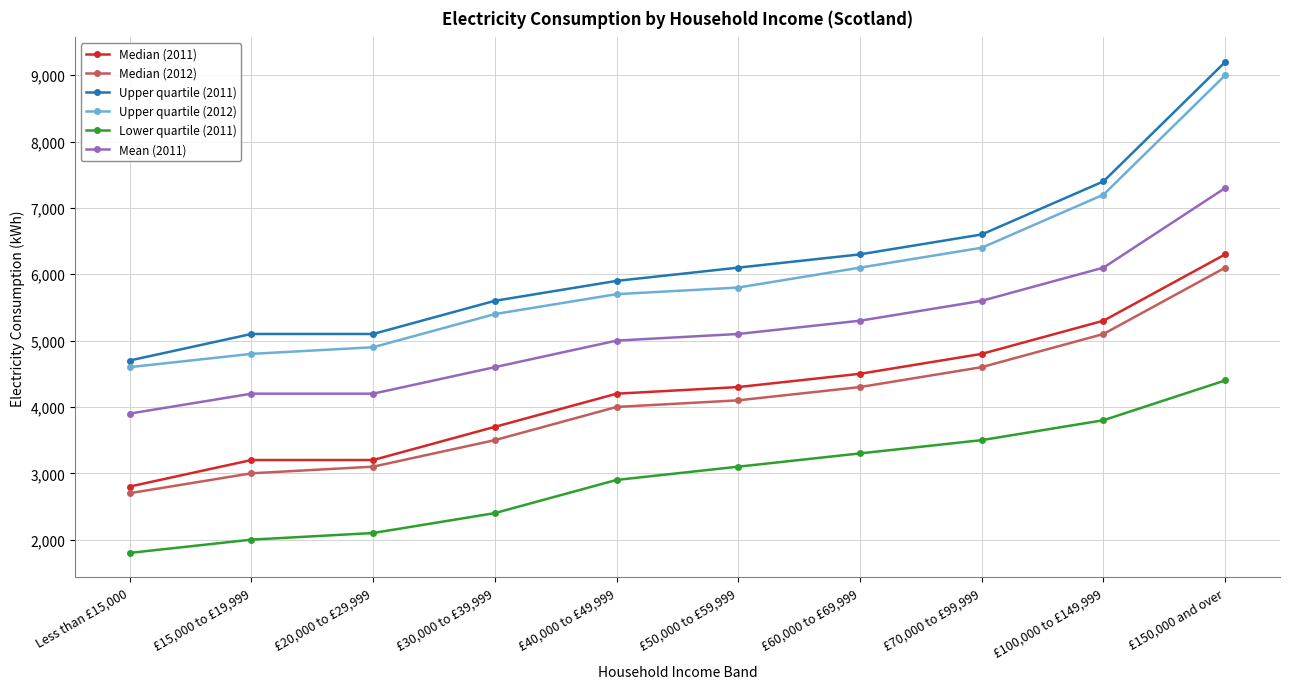

What position from the right is £50,000 to £59,999?

5